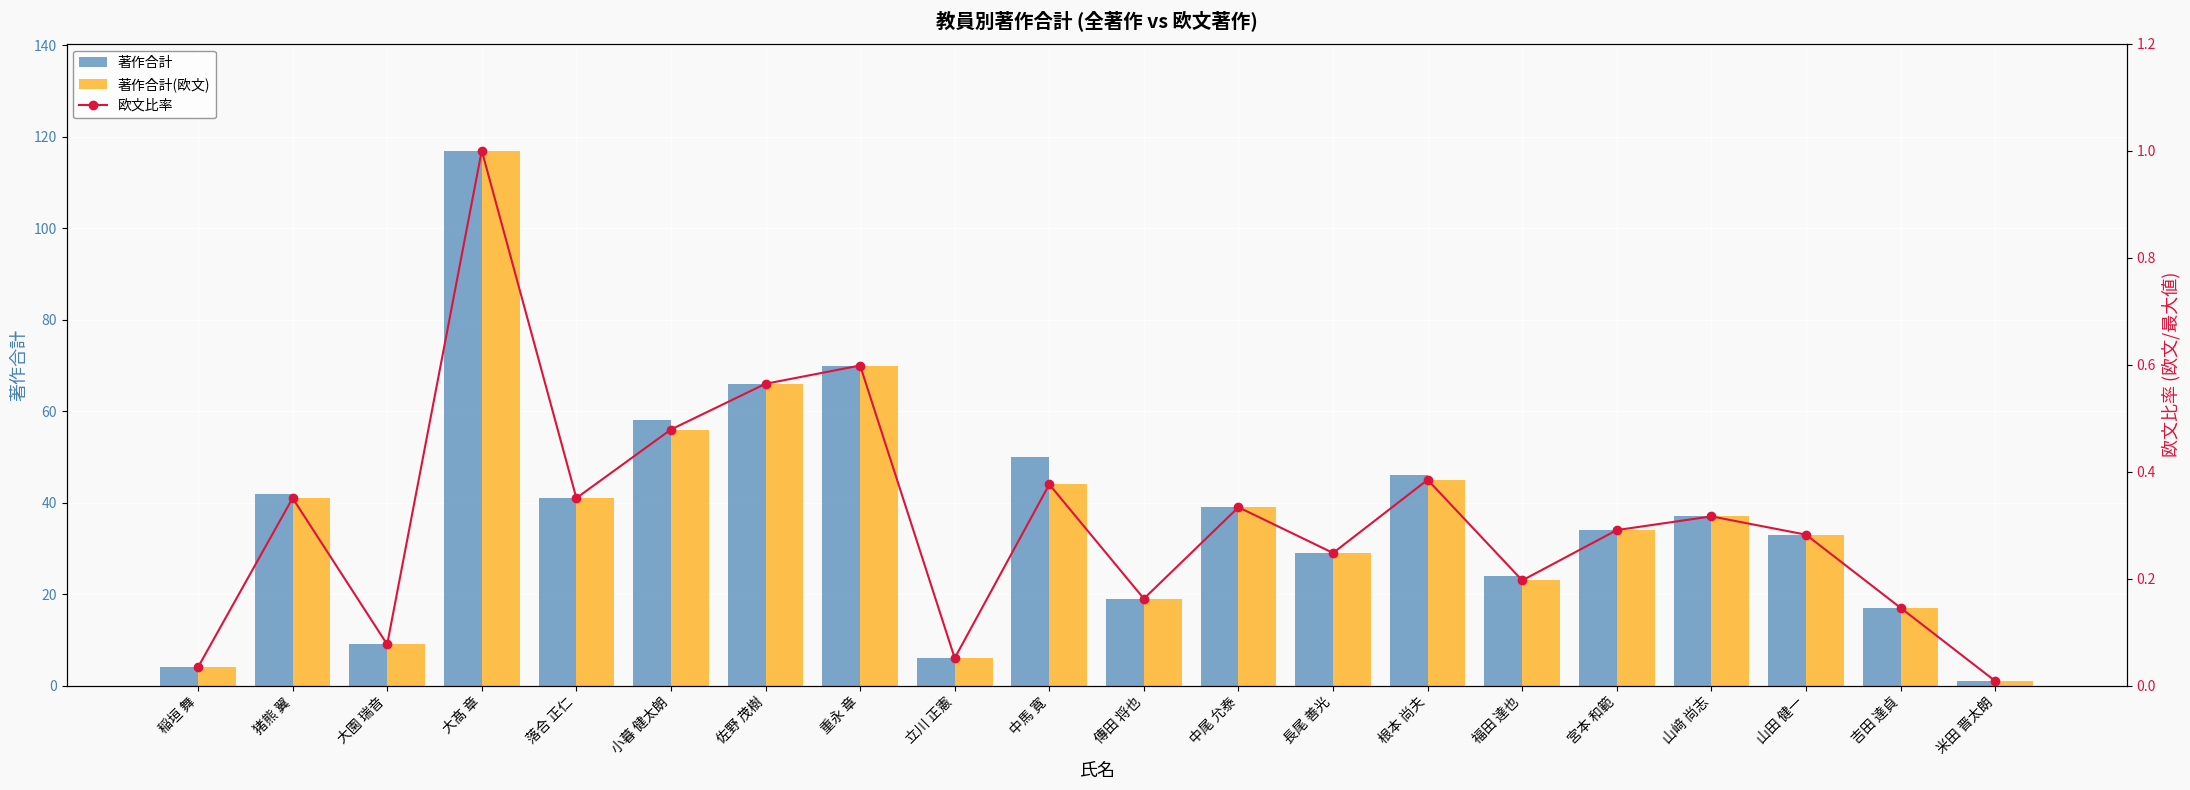

What is the minimum value for 著作合計(欧文)?

1